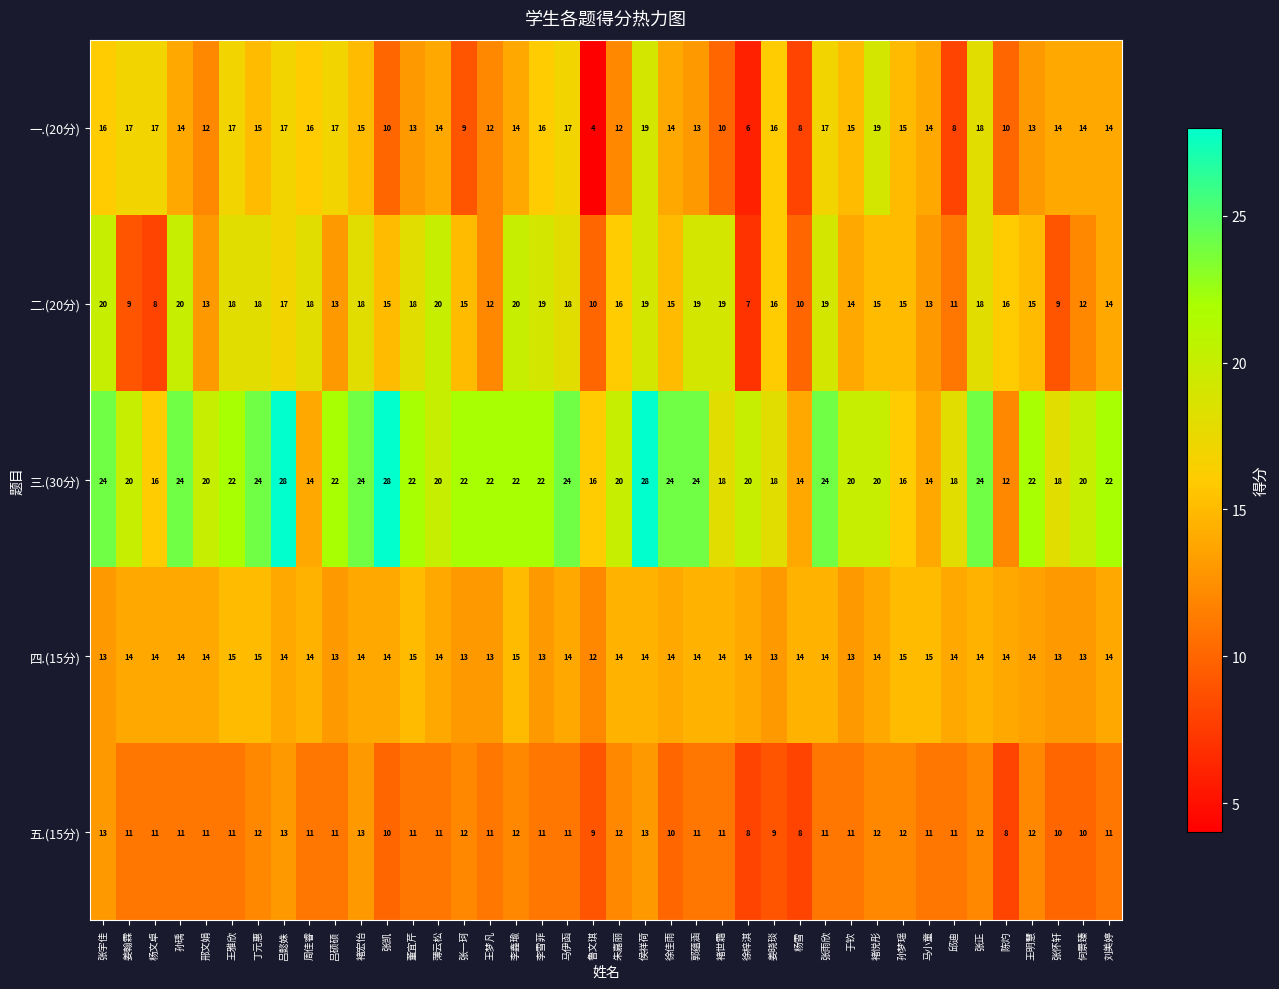

List the series in order of their peak value, lowest first.

五.(15分), 四.(15分), 一.(20分), 二.(20分), 三.(30分)